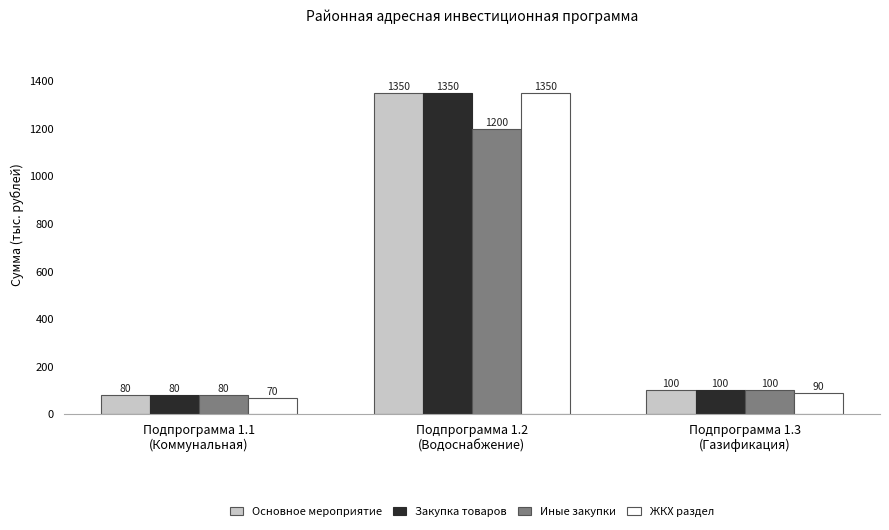

How many bars are there in total?

12